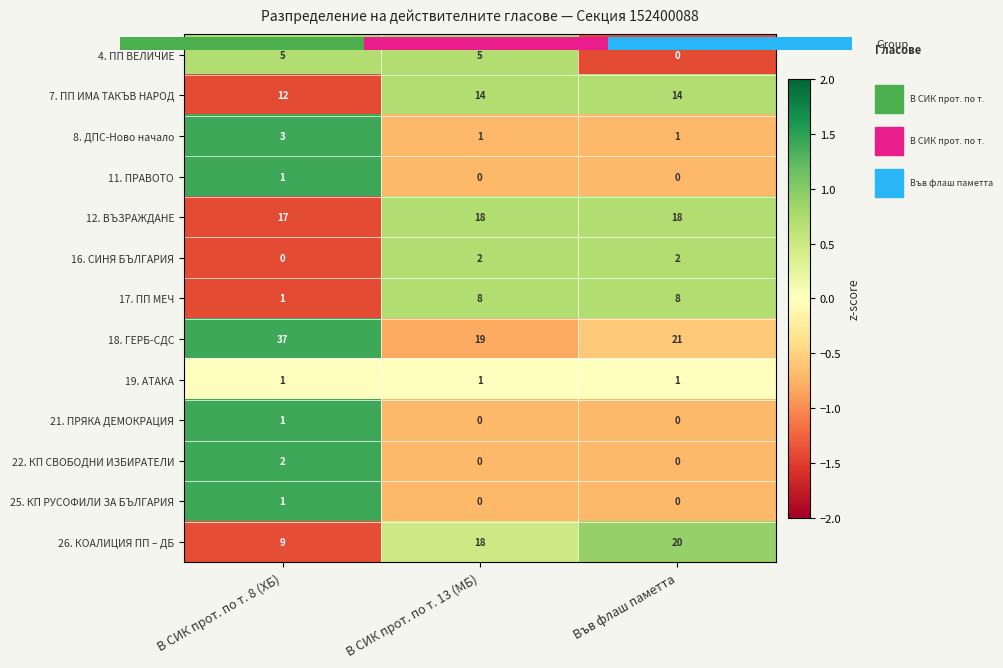

Which label corresponds to the largest value in the chart?

В СИК прот. по т. 8 (ХБ)